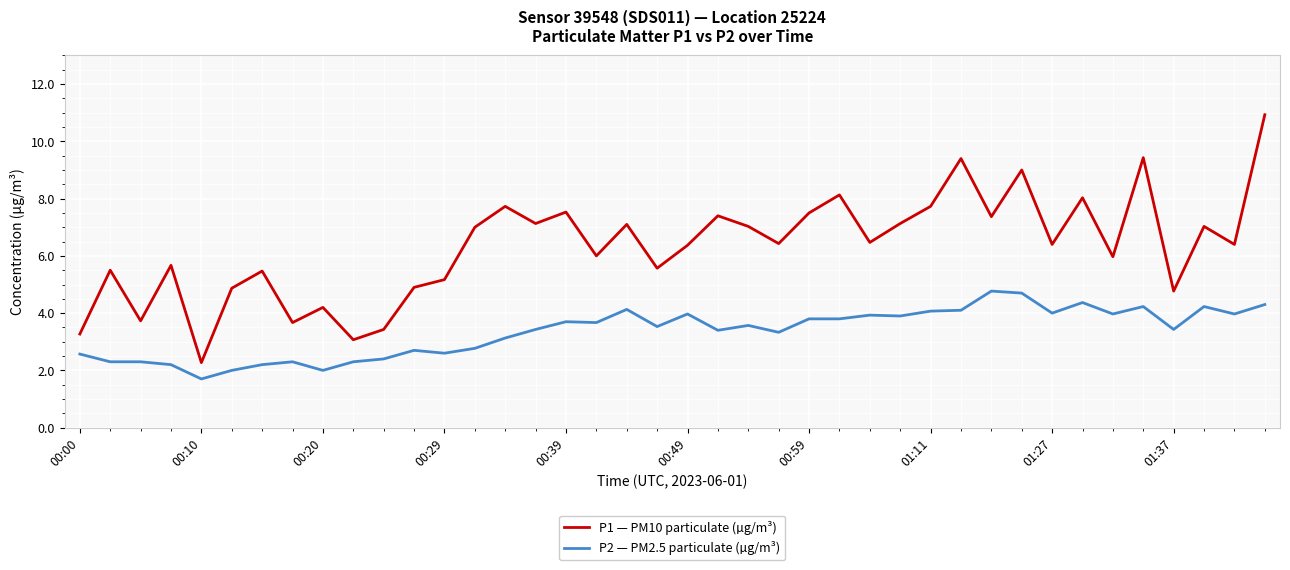

What is the maximum value for P1 — PM10 particulate (µg/m³)?

10.9